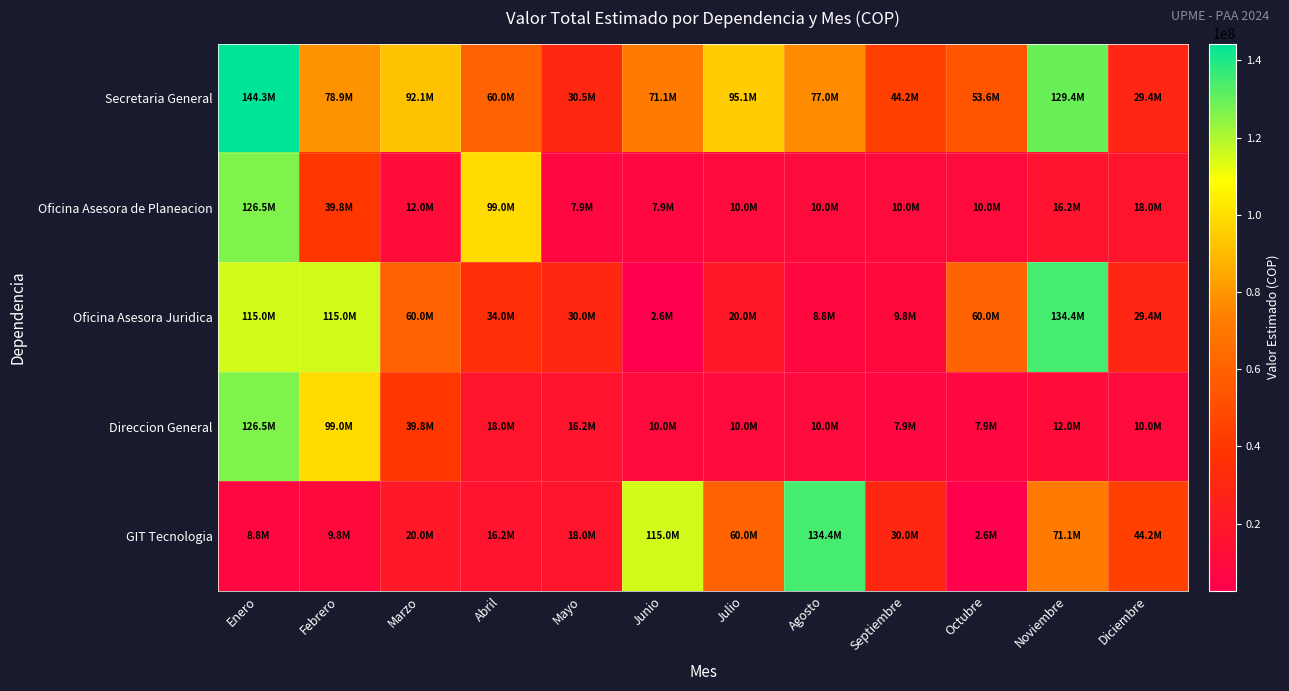

Count the number of data series in this chart.

5